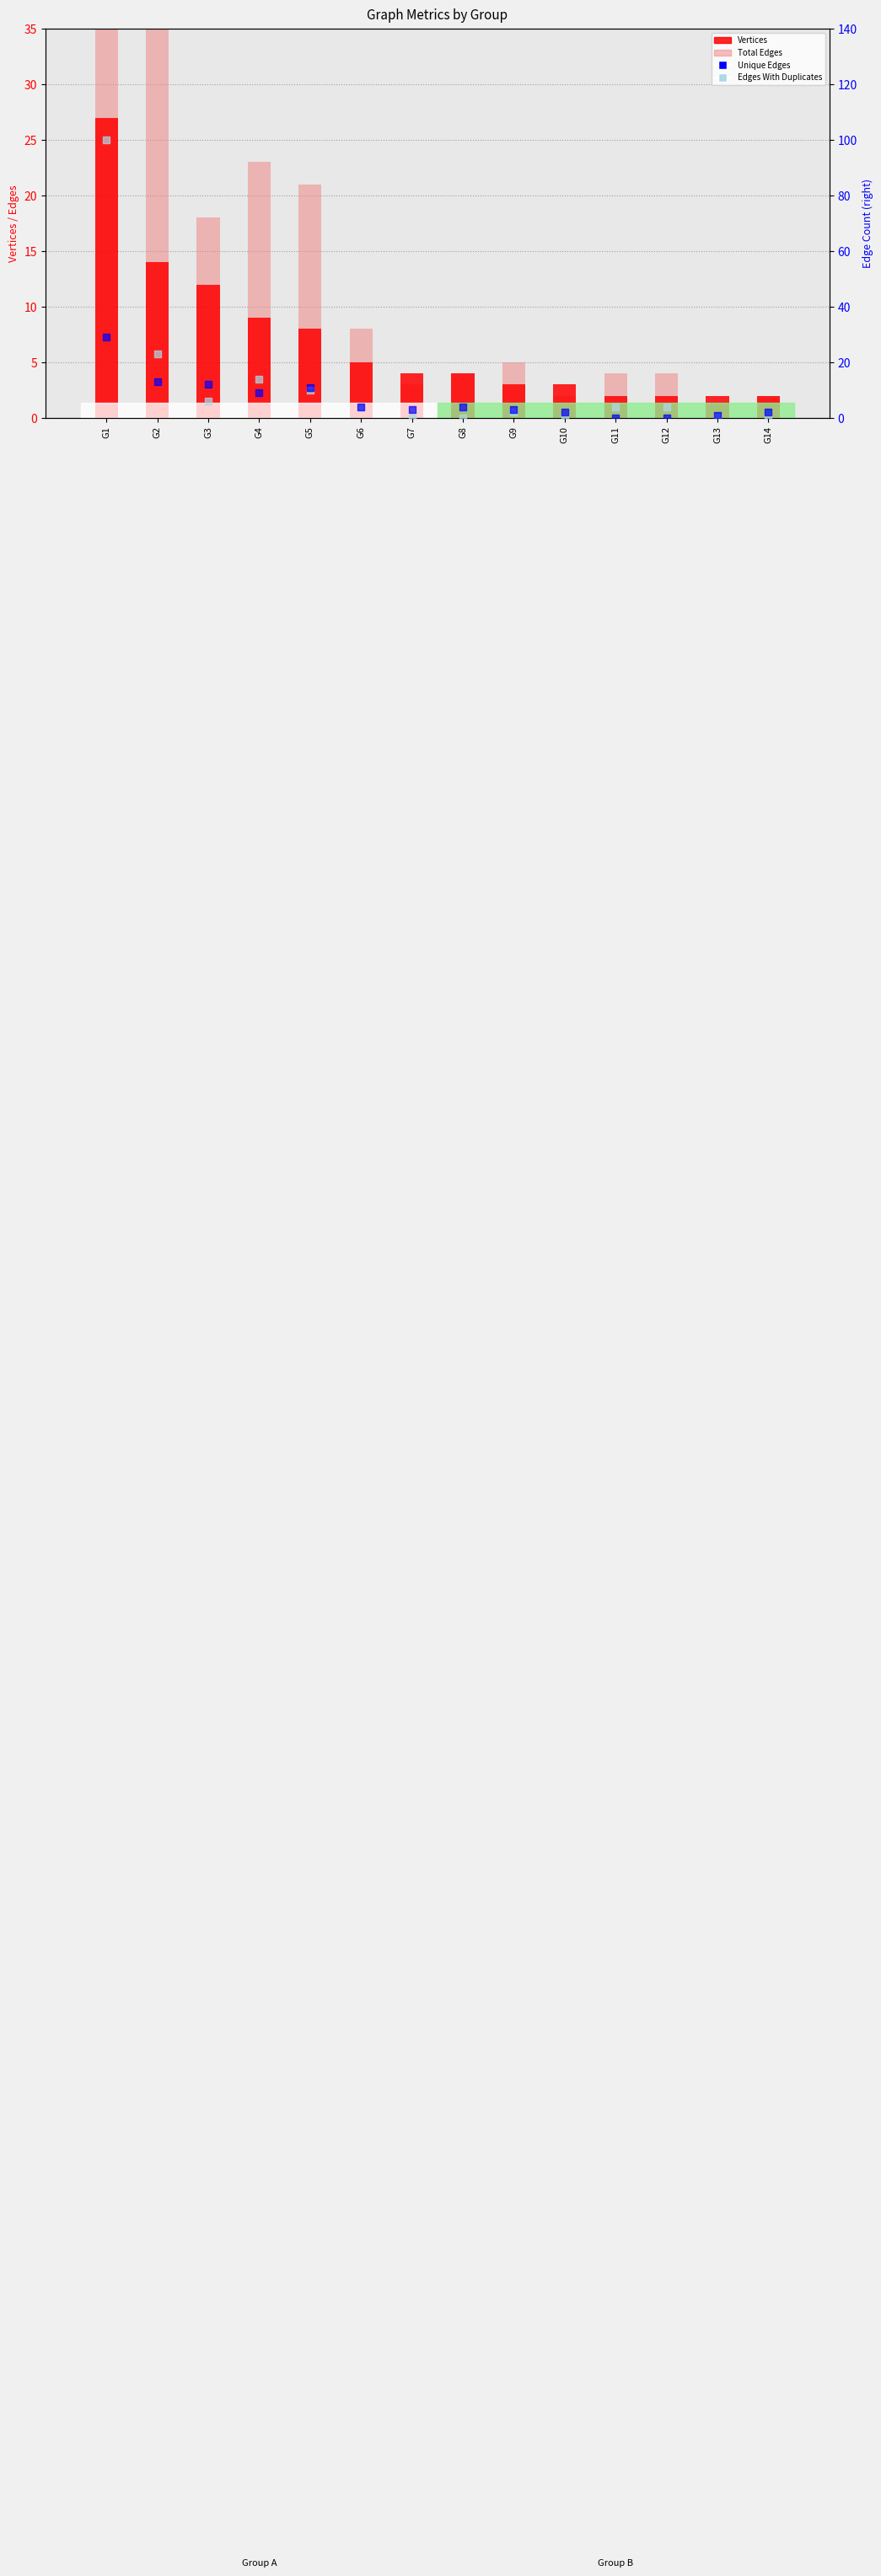

What are all the series names shown in the legend?

Vertices, Total Edges, Unique Edges, Edges With Duplicates